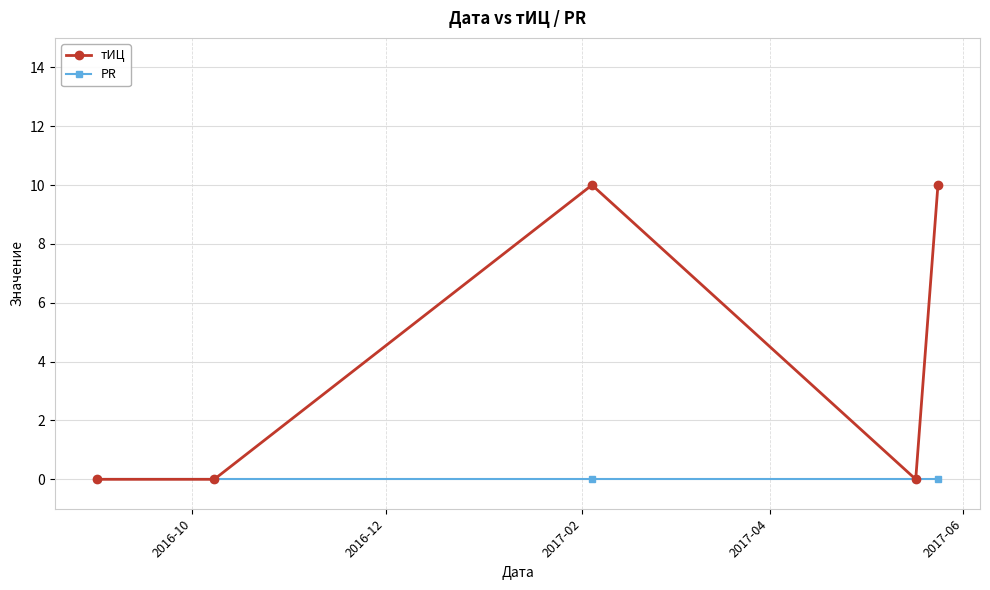

Which series has the largest range (max minus min)?

тИЦ